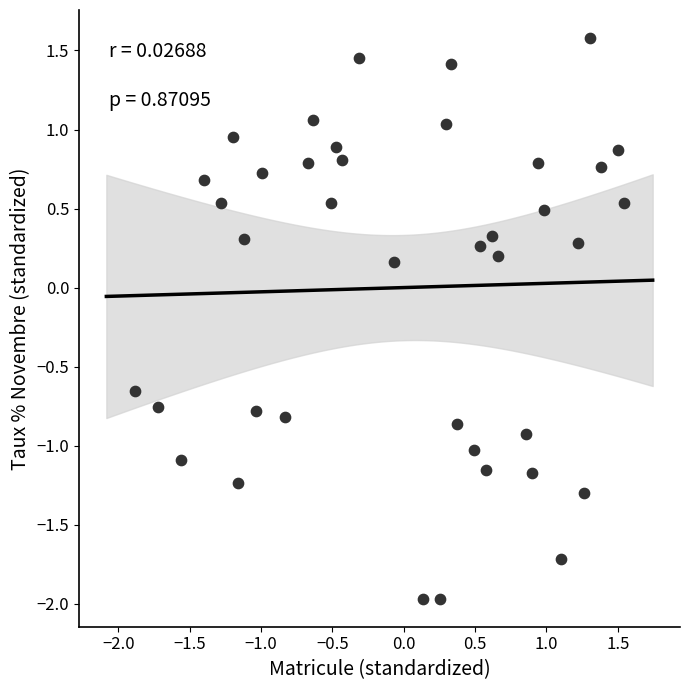

What is the range of Y values (max minus min)?

3.5